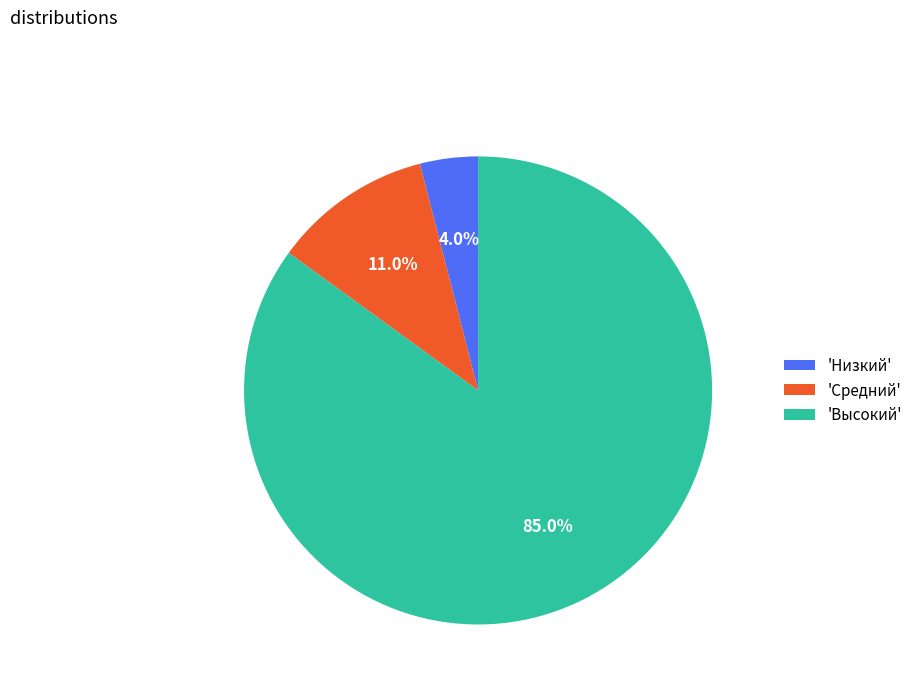

Between 'Средний' and 'Низкий', which is larger?

'Средний'